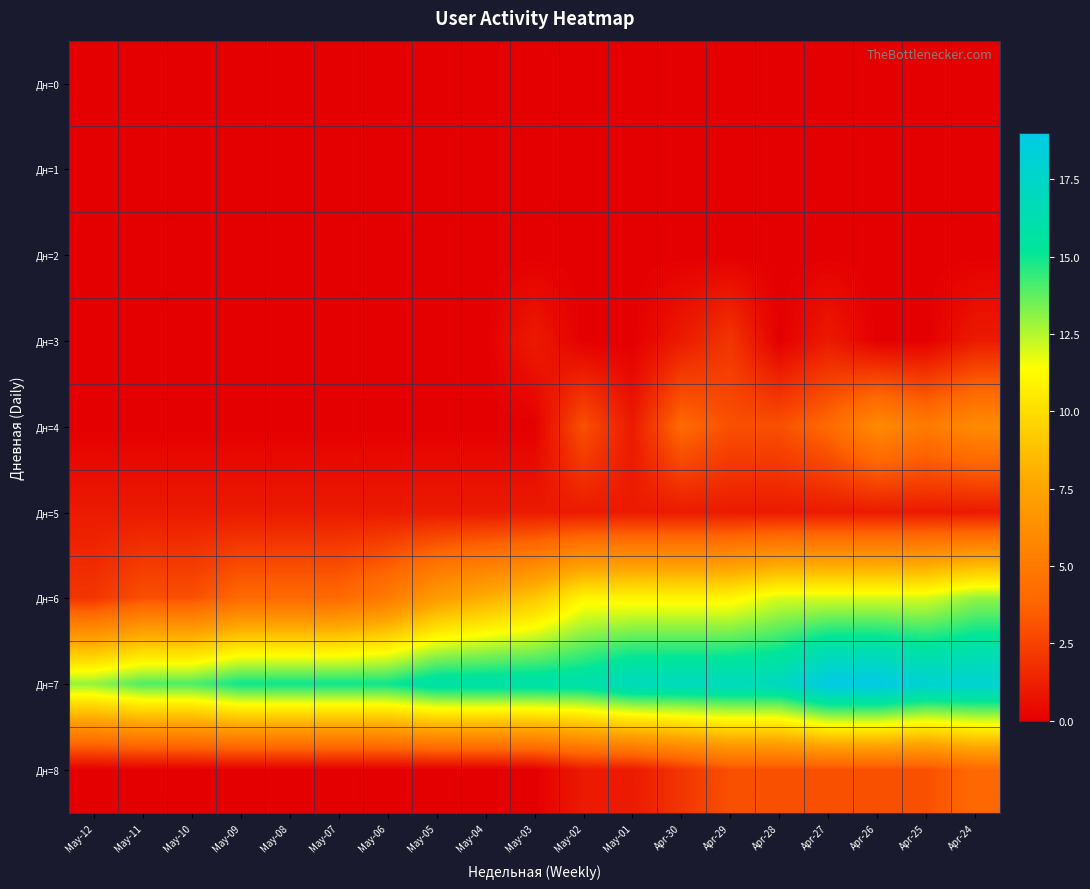

Which has a higher value, May-12 or May-01?

May-12